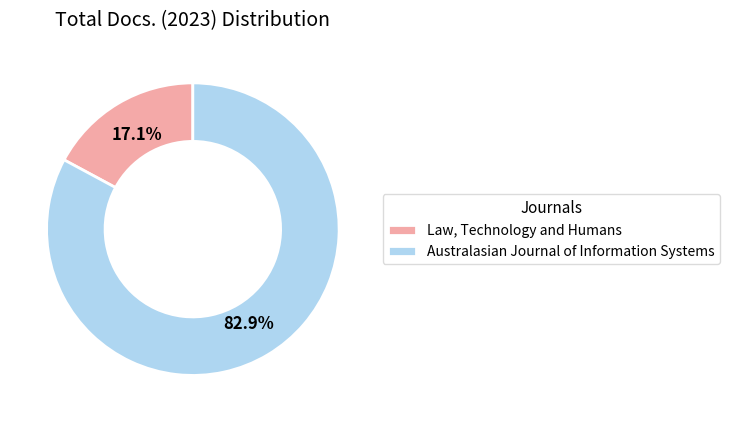

Which category has the smallest portion of the pie?

Law, Technology and Humans